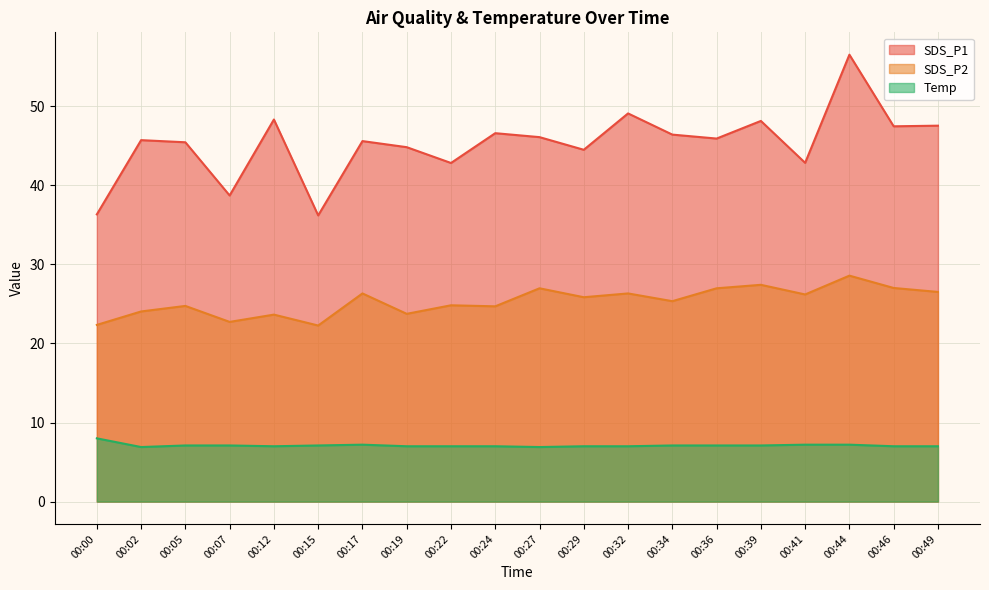

Reading left to right, what are all the values shown in this chart?

SDS_P1: 36.3	45.7	45.5	38.7	48.3	36.2	45.6	44.8	42.8	46.6	46.1	44.5	49.1	46.4	45.9	48.1	42.9	56.5	47.5	47.5
SDS_P2: 22.4	24.1	24.8	22.7	23.6	22.3	26.3	23.8	24.8	24.7	27.0	25.9	26.3	25.4	27.0	27.4	26.2	28.6	27.0	26.5
Temp: 8.0	6.9	7.1	7.1	7.0	7.1	7.2	7.0	7.0	7.0	6.9	7.0	7.0	7.1	7.1	7.1	7.2	7.2	7.0	7.0